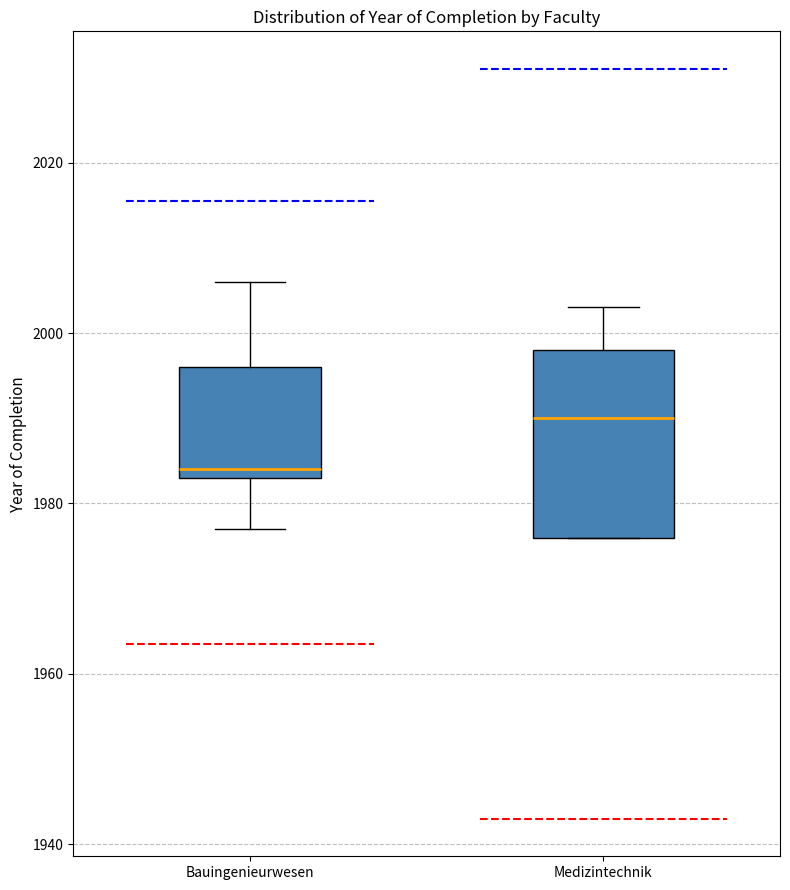

Which box's median line is the lowest?

Bauingenieurwesen